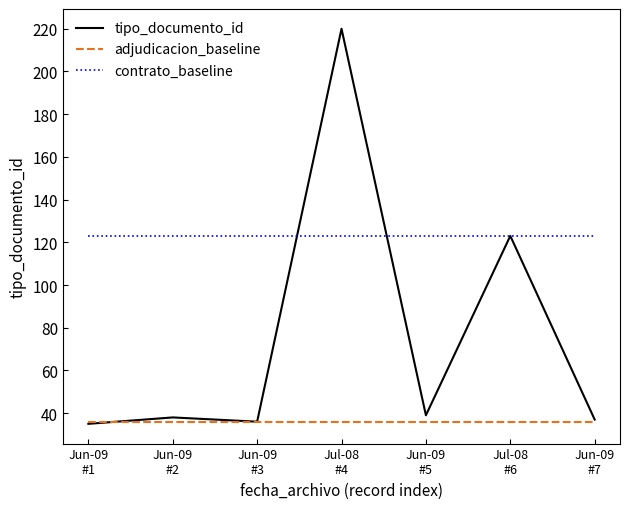

What is the maximum value shown in the chart?

220